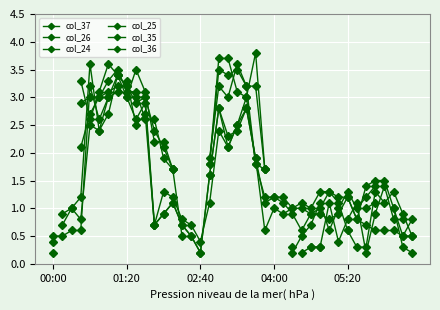

True or false: col_36 and col_25 intersect in this chart.

True